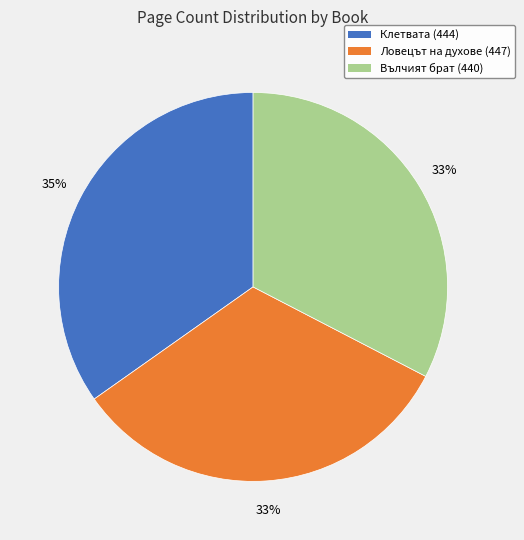

Does Ловецът на духове (447) represent more than half of the total?

No